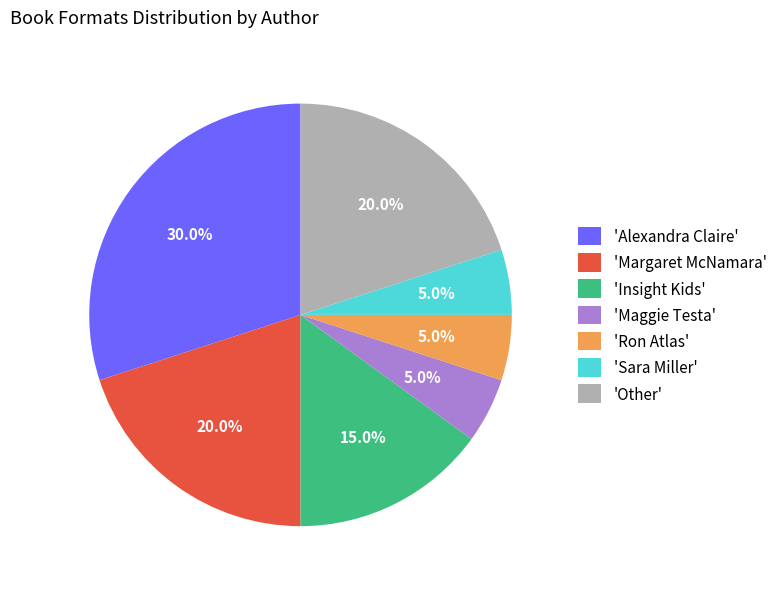

Does any single category account for the majority?

No